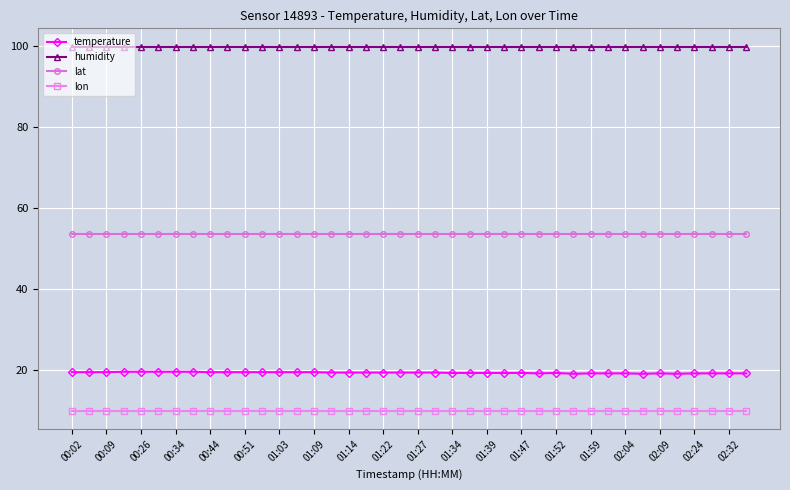

What is the value of the temperature point at the 18th from the left?

19.4